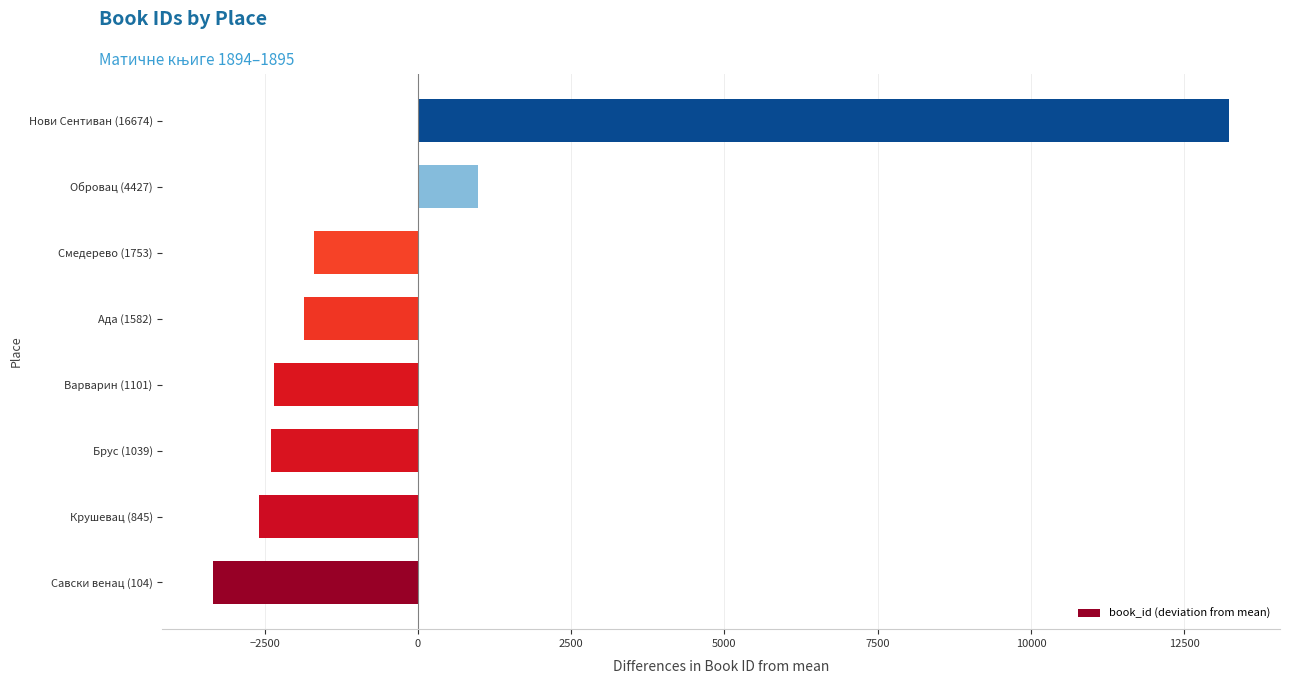

What is the difference between the maximum and minimum values?

16570.0